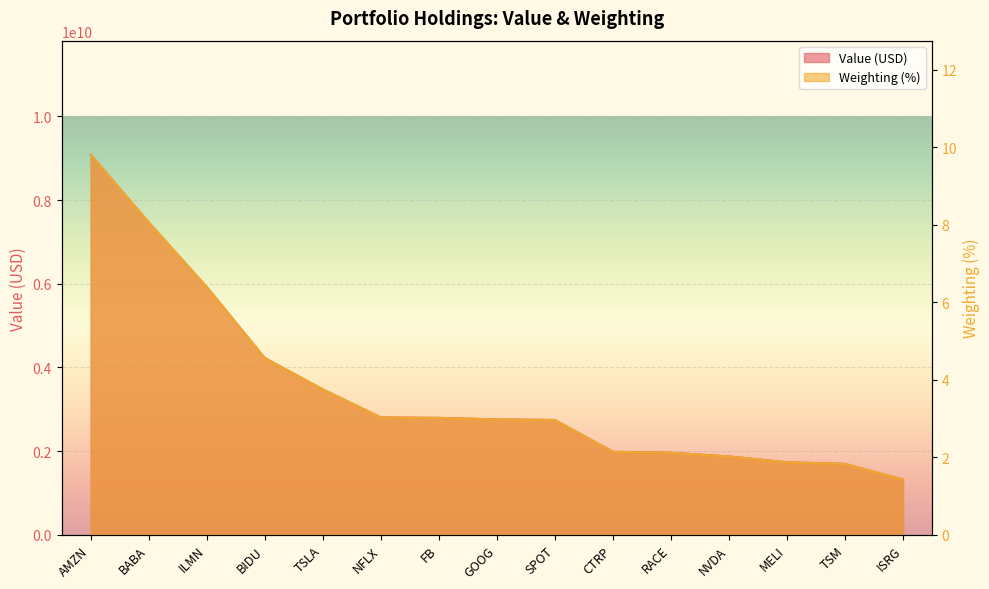

True or false: Weighting (%) and Value (Billions) cross at least once.

False